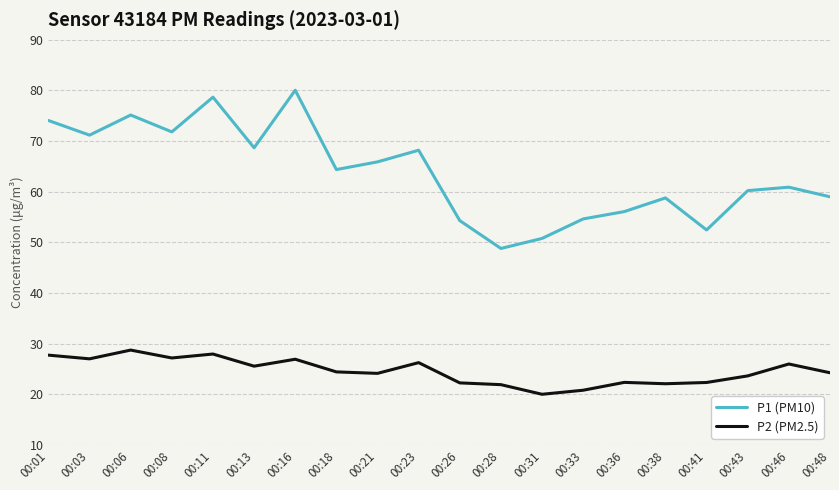

What are all the series names shown in the legend?

P1 (PM10), P2 (PM2.5)